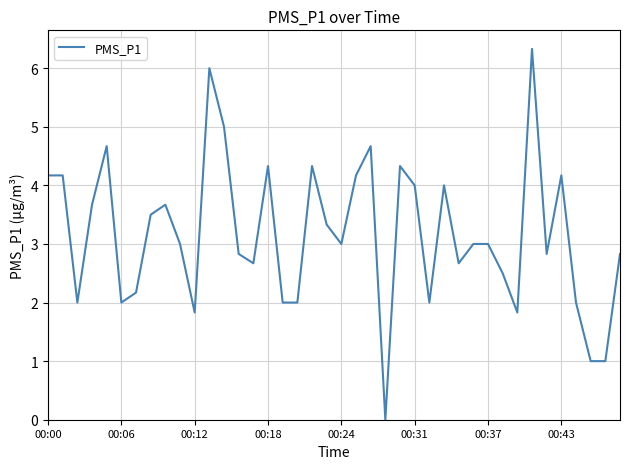

What is the maximum value shown in the chart?

6.3